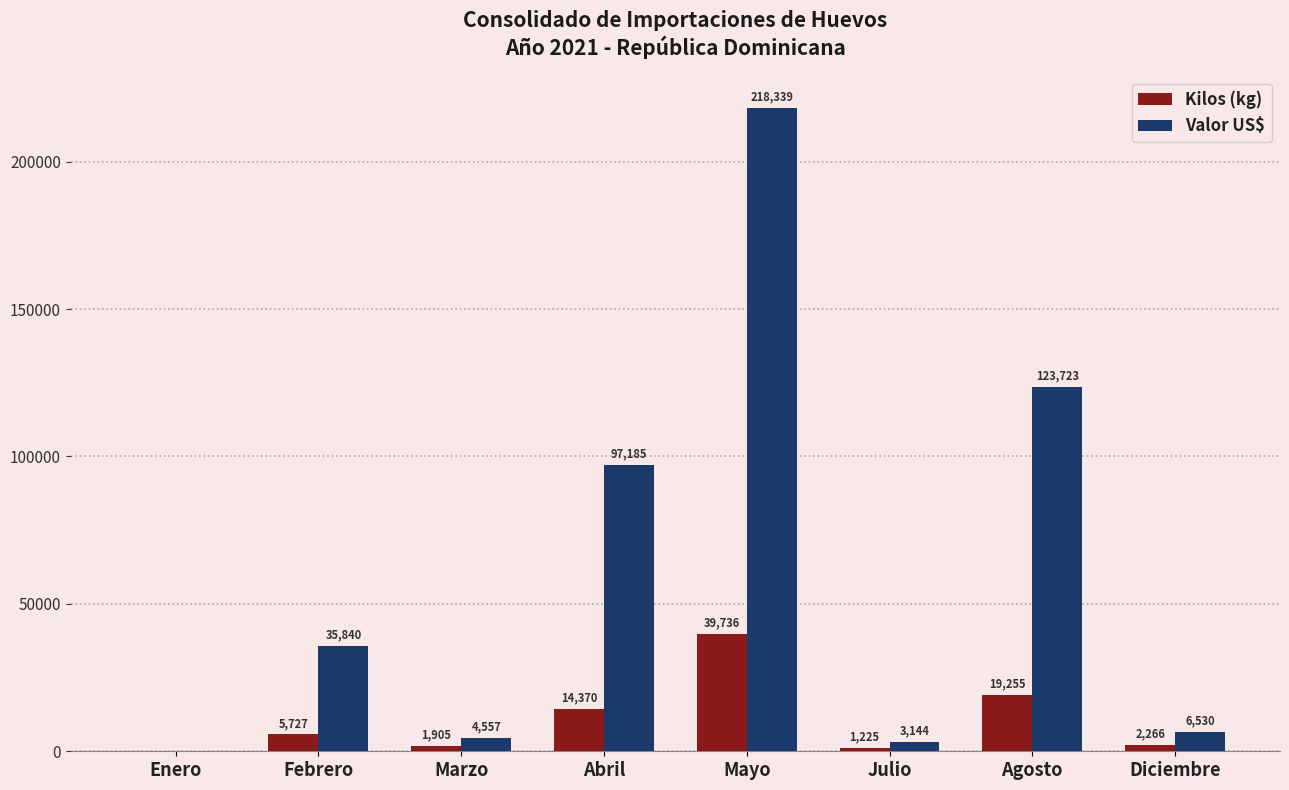

Is the value of Valor US$ at Abril greater than the value of Kilos (kg) at Mayo?

Yes